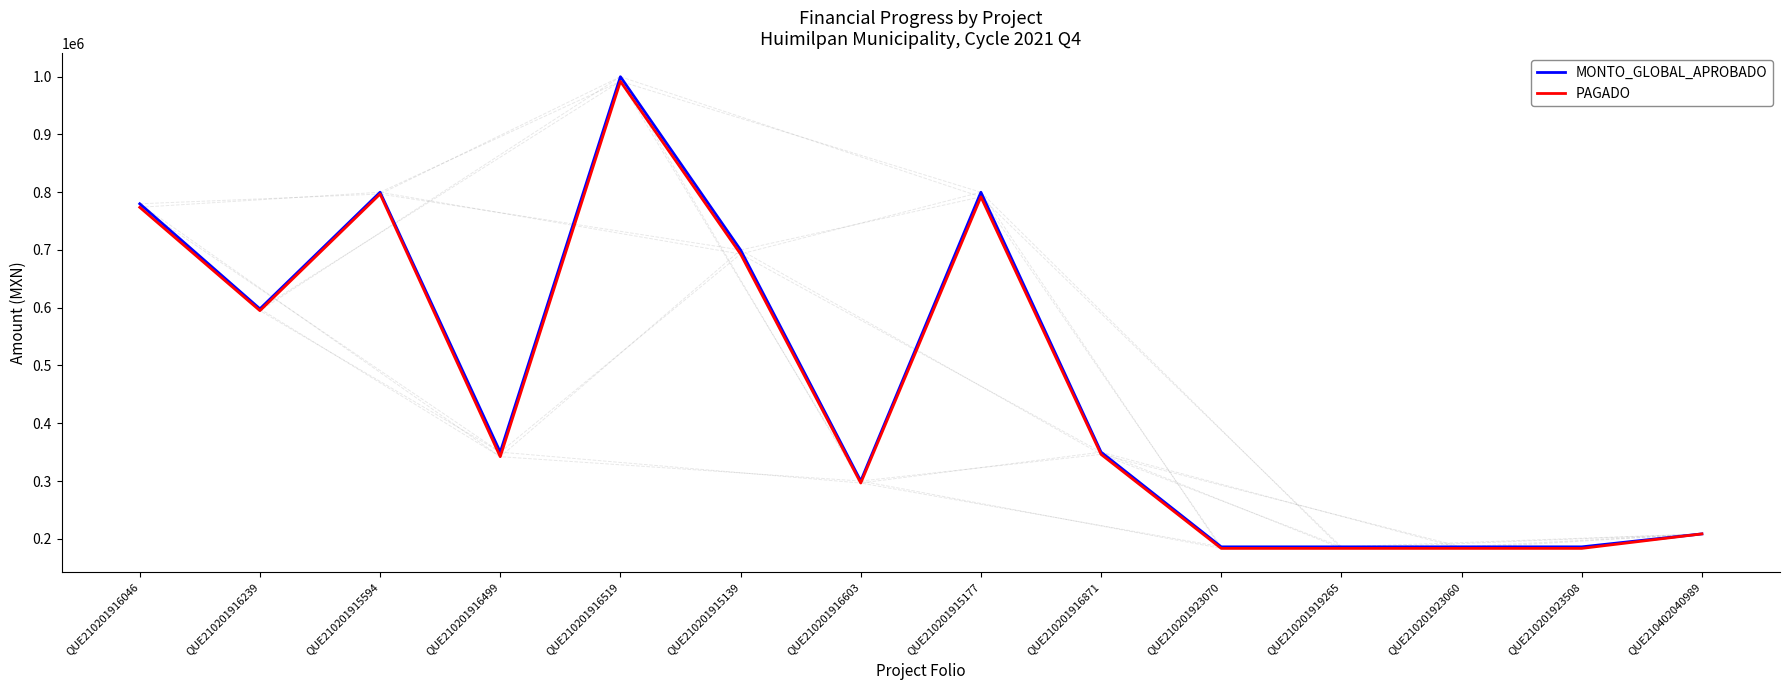

Is the value of MONTO_GLOBAL_APROBADO at QUE210201923070 greater than the value of PAGADO at QUE210201916519?

No